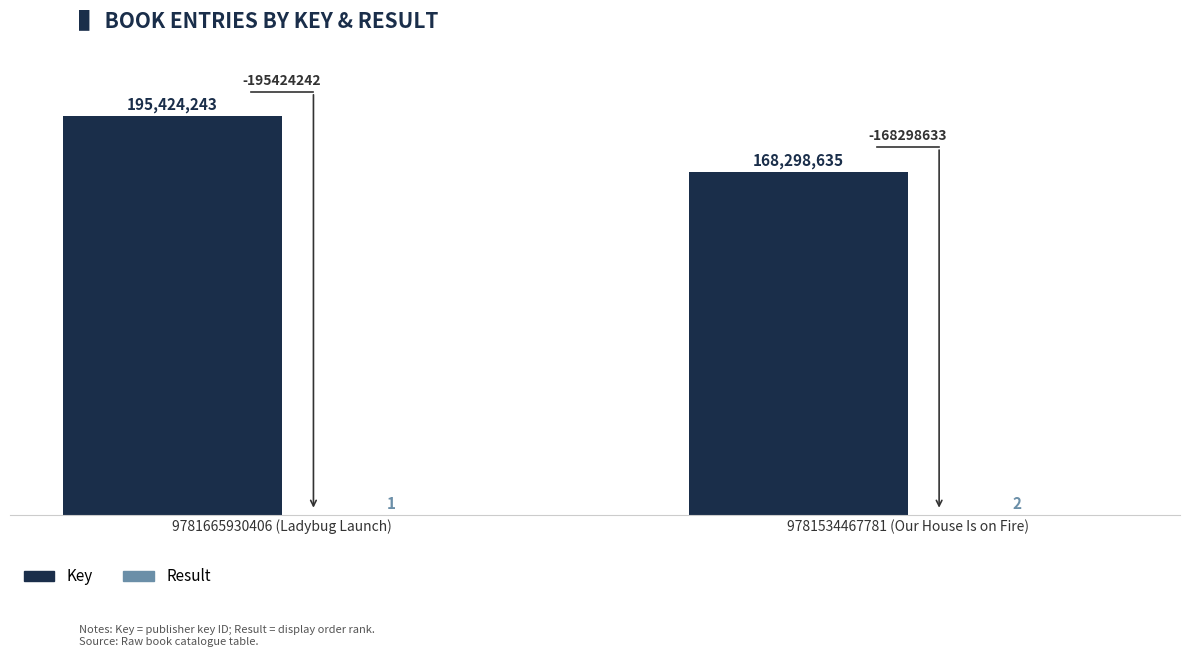

Which series has the largest total across all categories?

Key